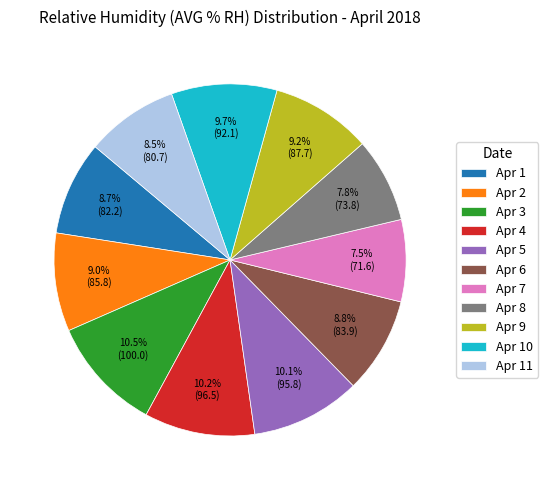

What percentage is the Apr 10 slice, to the nearest percent?

10%